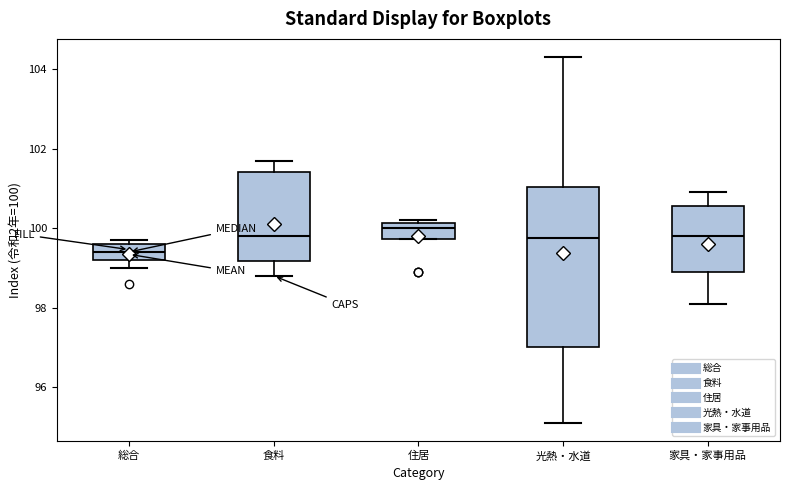

Where does the median line of the box for 総合 sit on the y-axis? The values are not printed on the chart, so give them approximately, as read against the axis.

99.4